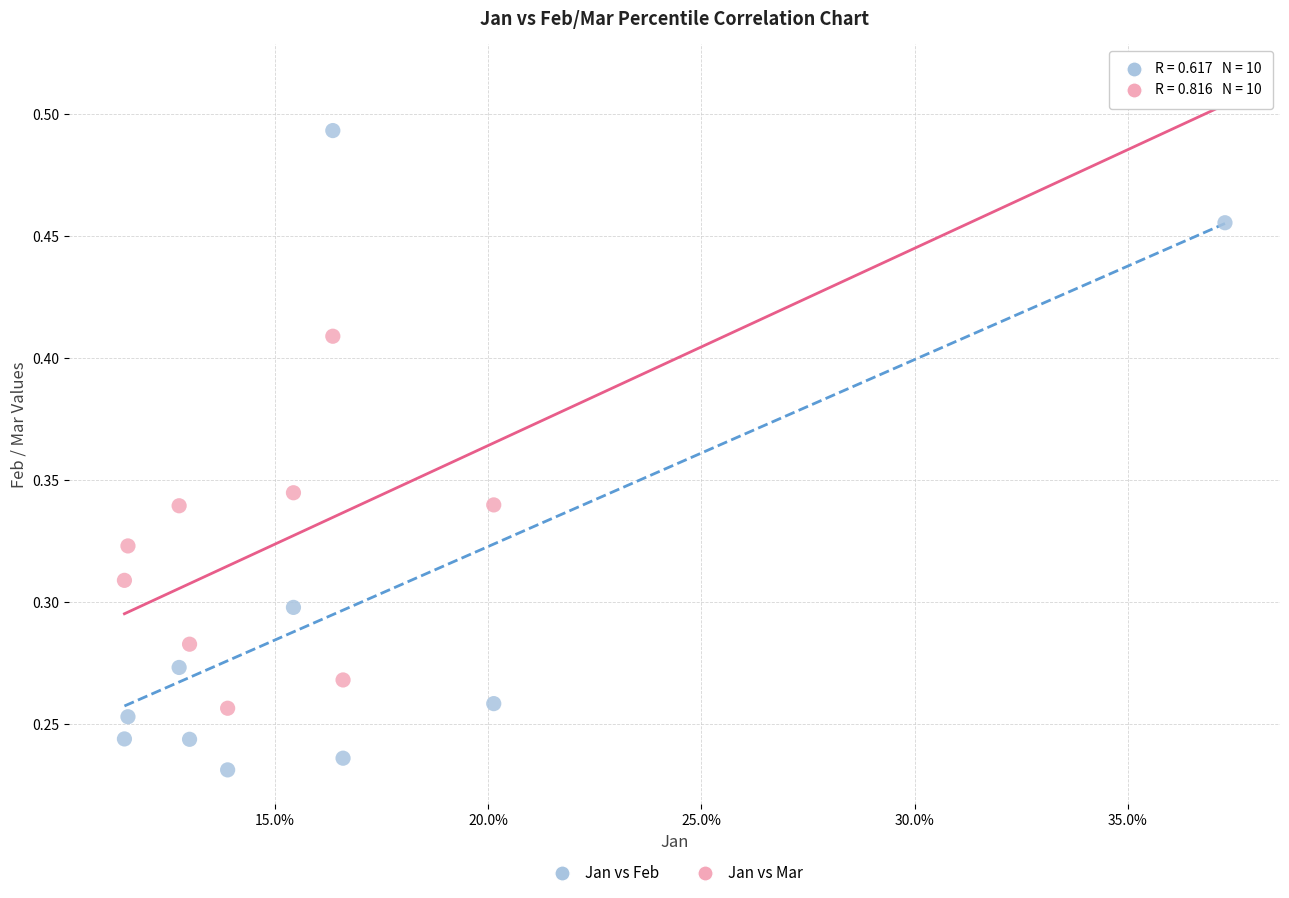

Which series contains the highest Y value?

Jan vs Mar